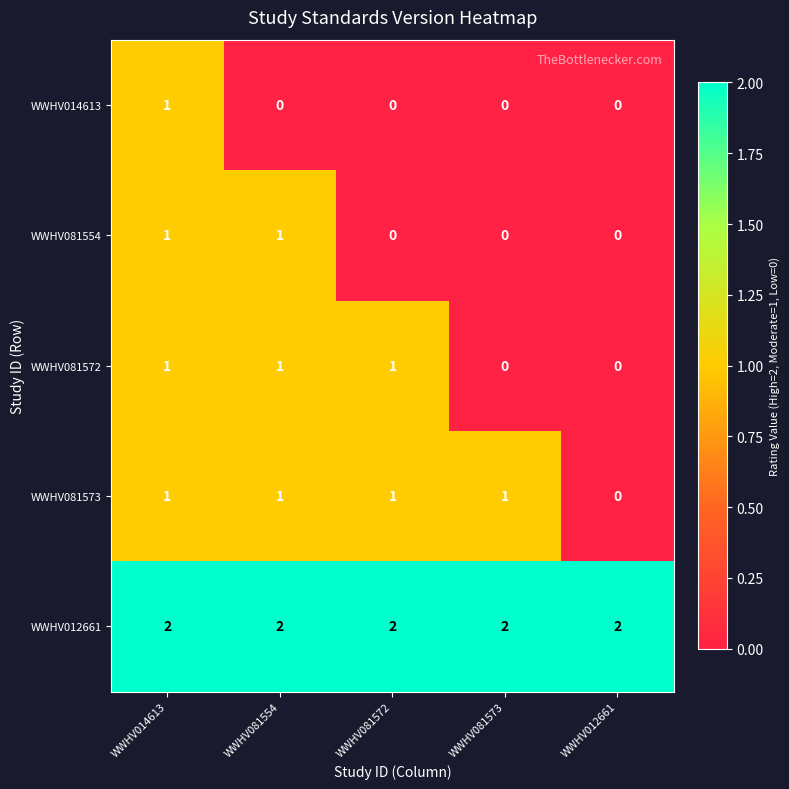

Reading left to right, list all the values displayed in this chart.

WWHV014613: WWHV014613=1	WWHV081554=0	WWHV081572=0	WWHV081573=0	WWHV012661=0
WWHV081554: WWHV014613=1	WWHV081554=1	WWHV081572=0	WWHV081573=0	WWHV012661=0
WWHV081572: WWHV014613=1	WWHV081554=1	WWHV081572=1	WWHV081573=0	WWHV012661=0
WWHV081573: WWHV014613=1	WWHV081554=1	WWHV081572=1	WWHV081573=1	WWHV012661=0
WWHV012661: WWHV014613=2	WWHV081554=2	WWHV081572=2	WWHV081573=2	WWHV012661=2